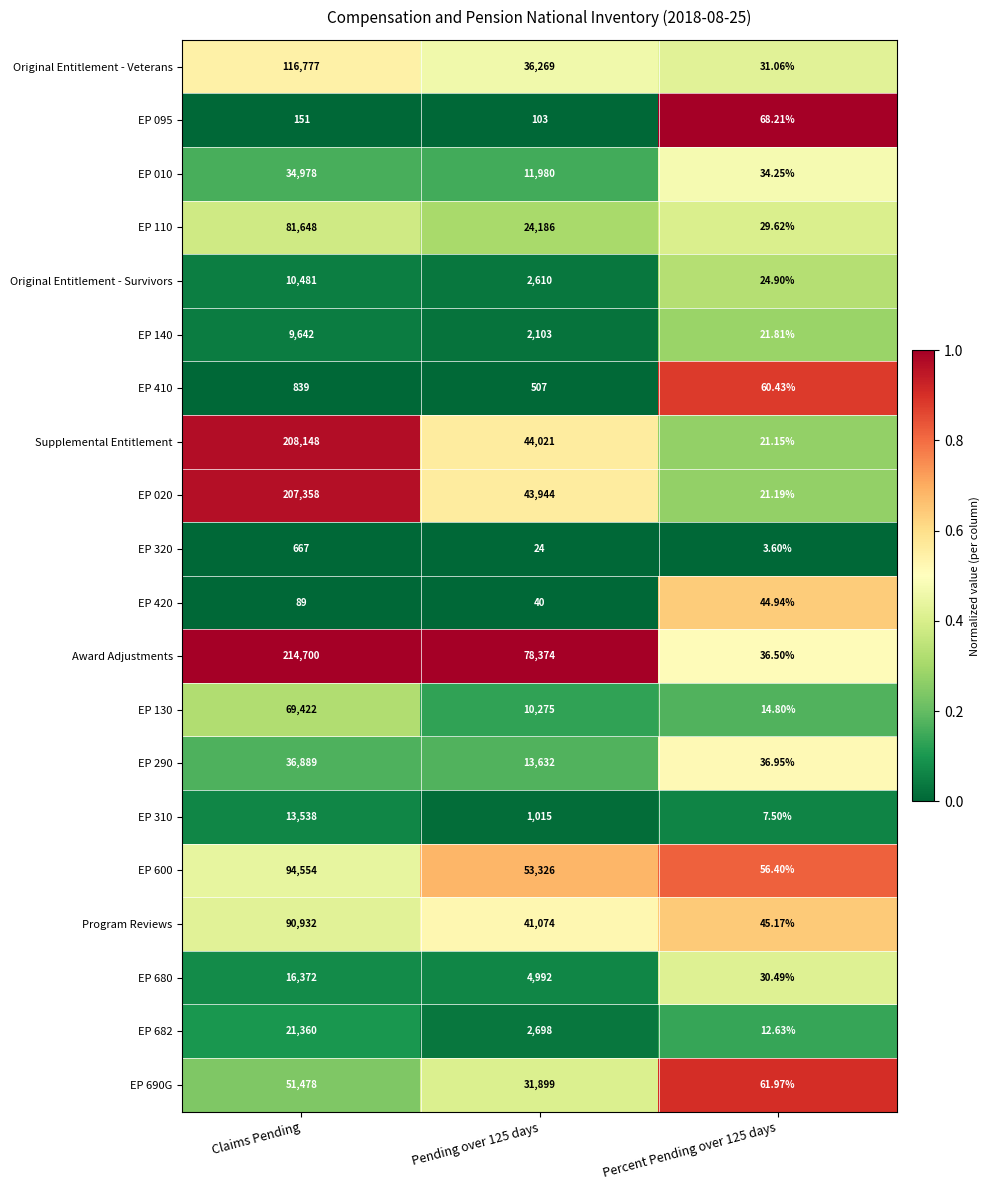

Where does the Supplemental Entitlement series first go above 44021?

Claims Pending